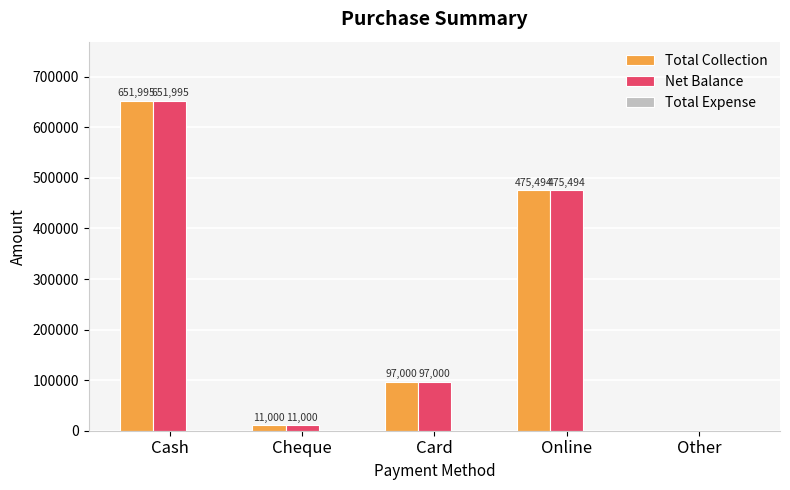

Is the value of Net Balance at Cheque greater than the value of Total Collection at Cash?

No